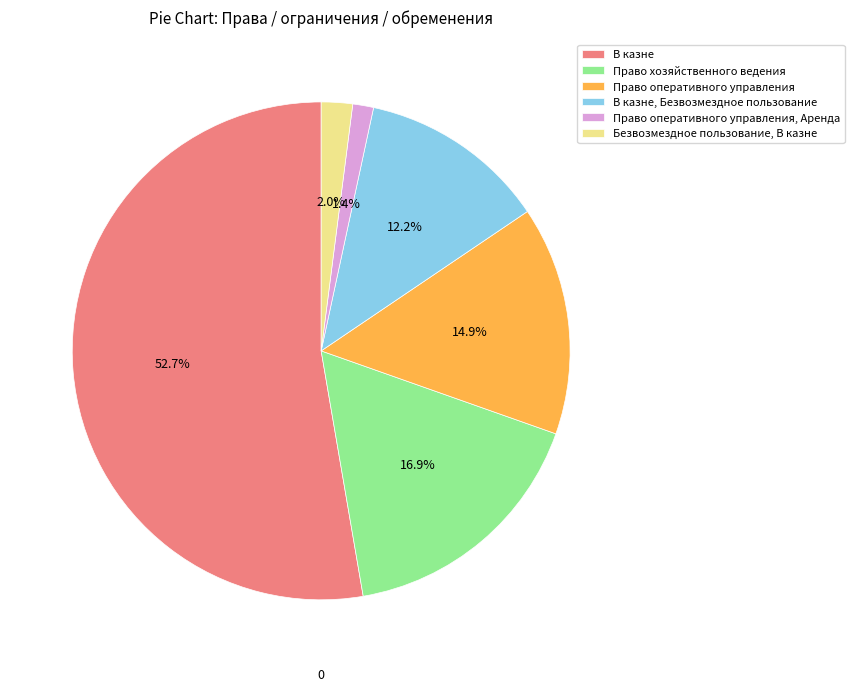

Does Право оперативного управления, Аренда represent more than half of the total?

No